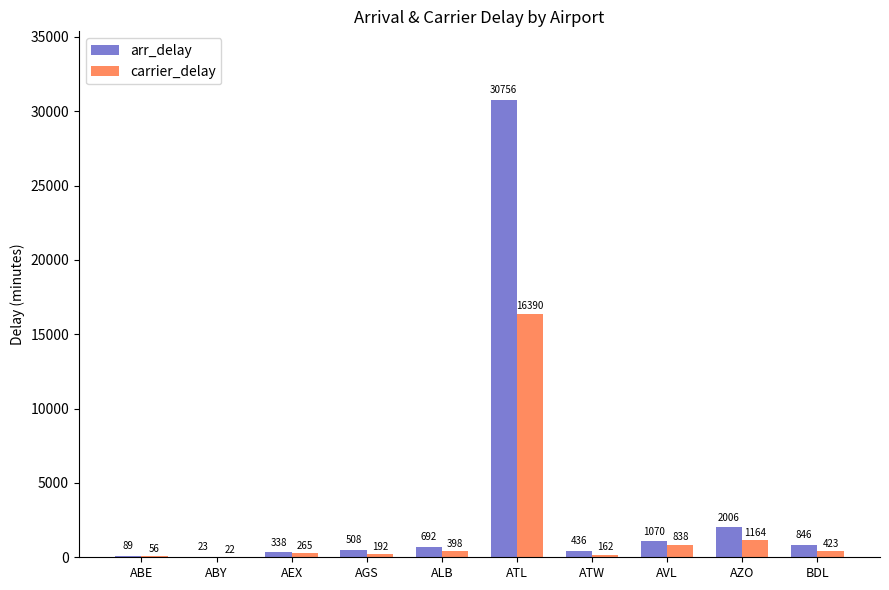

Which series has the largest total across all categories?

arr_delay